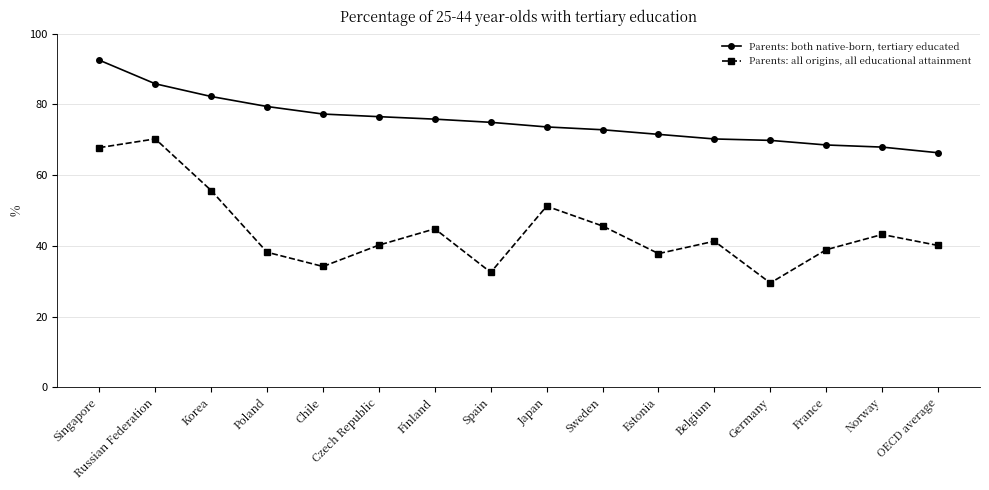

What is the label of the 13th point from the right?

Poland